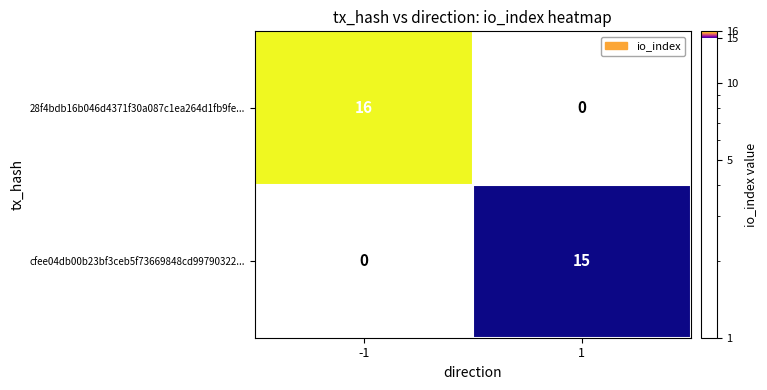

Reading left to right, transcribe all the data shown in this chart.

28f4bdb16b046d4371f30a087c1ea264d1fb9fe...: -1=16	1=0
cfee04db00b23bf3ceb5f73669848cd99790322...: -1=0	1=15